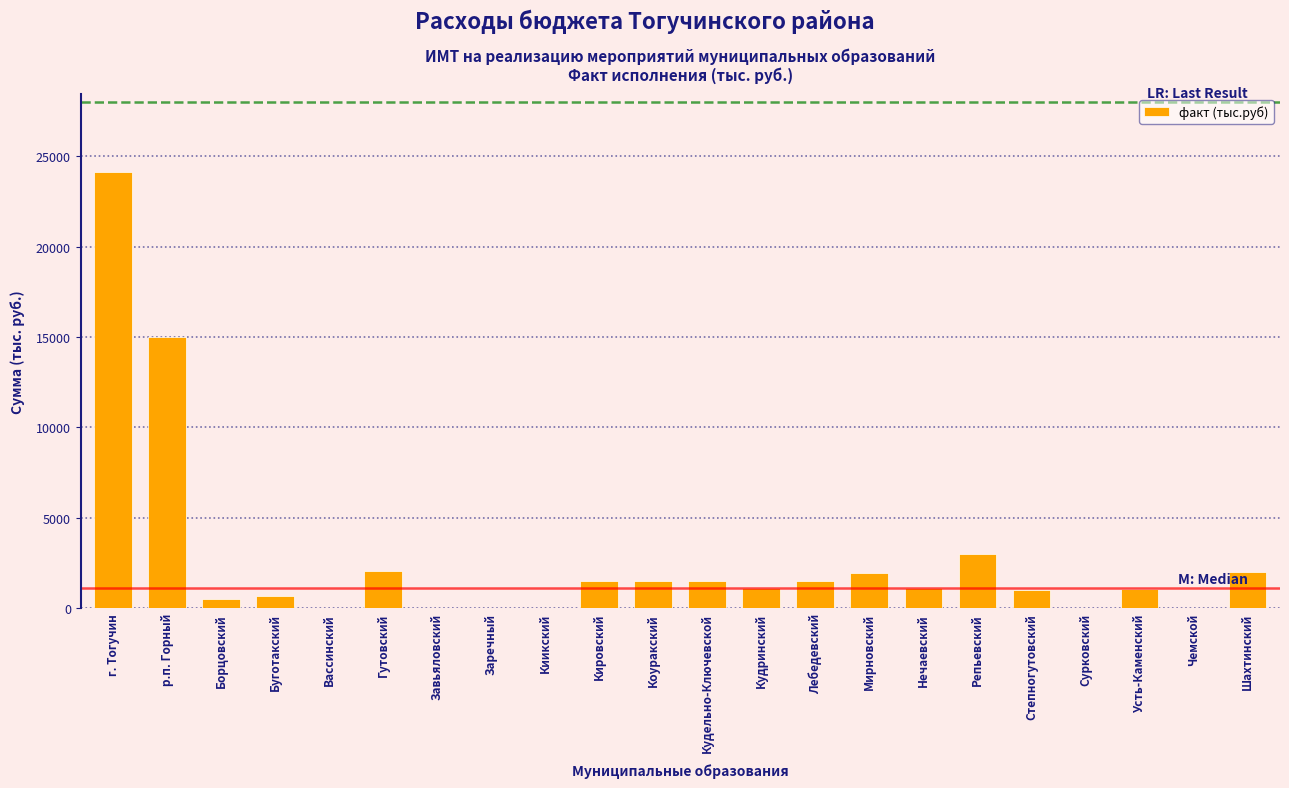

What value does the data have at р.п. Горный?

15000.0